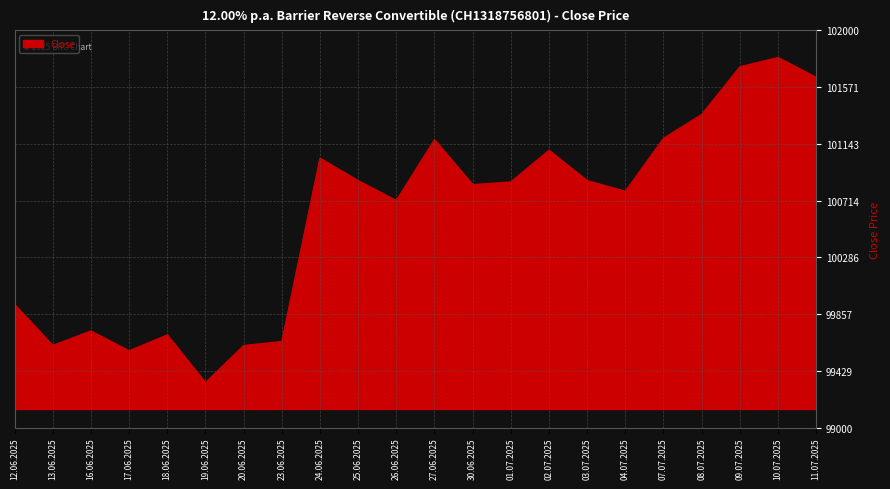

What is the minimum value shown in the chart?

99340